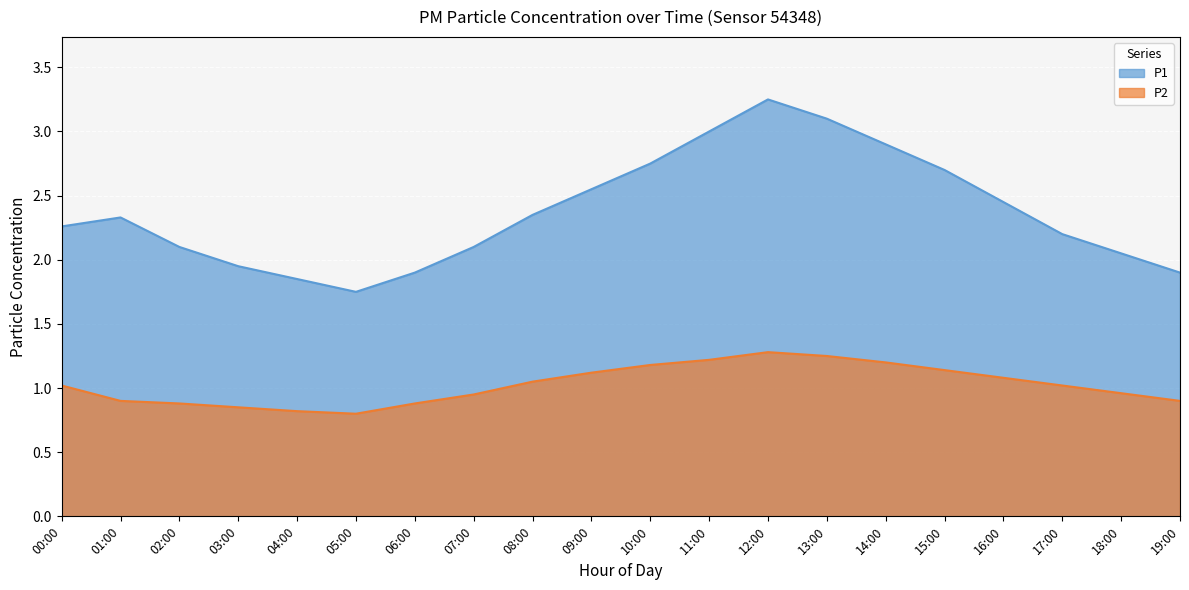

Which label corresponds to the largest value in the chart?

12:00